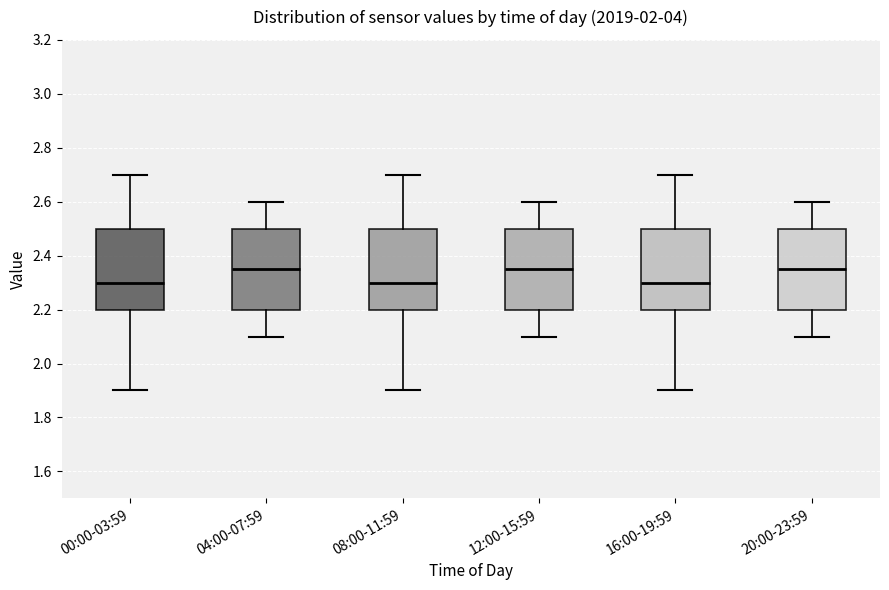

Where does the upper whisker of the box for 00:00-03:59 end on the y-axis? The values are not printed on the chart, so give them approximately, as read against the axis.

2.70